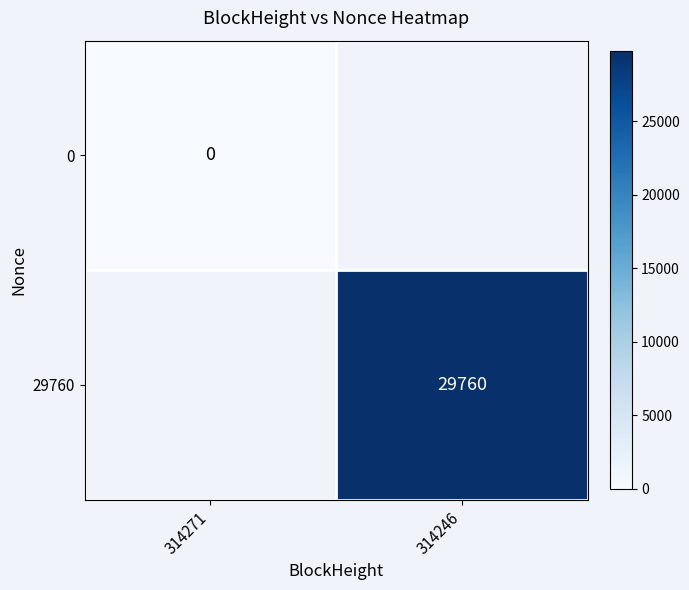

True or false: 29760 has a value of 17268 at 314246.

False